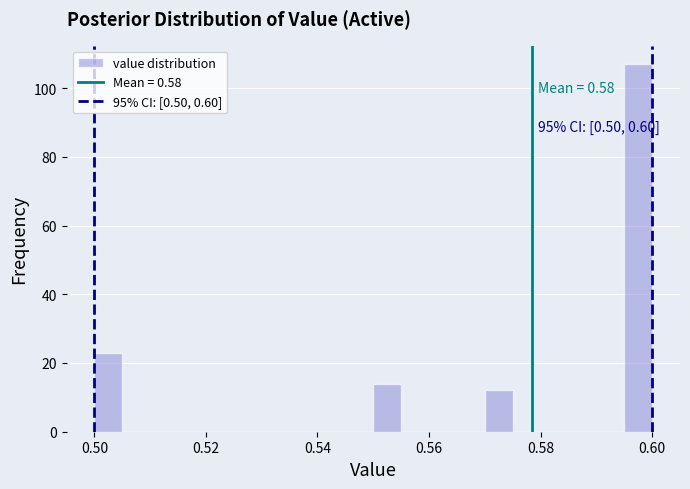

Read against the x-axis, roughly where is the centre of the tallest bar?

0.598